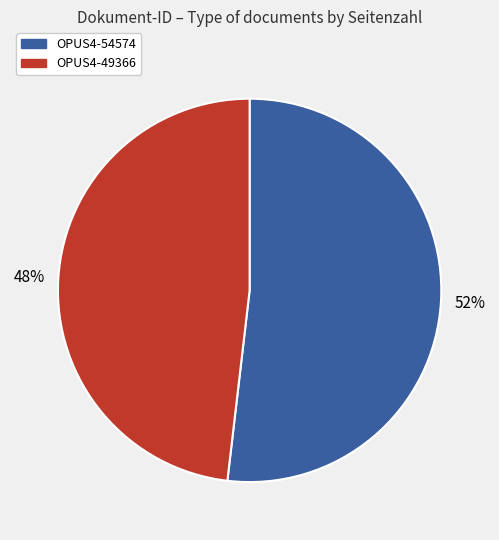

To the nearest percent, what is the difference between the OPUS4-49366 and OPUS4-54574 slice percentages?

4%